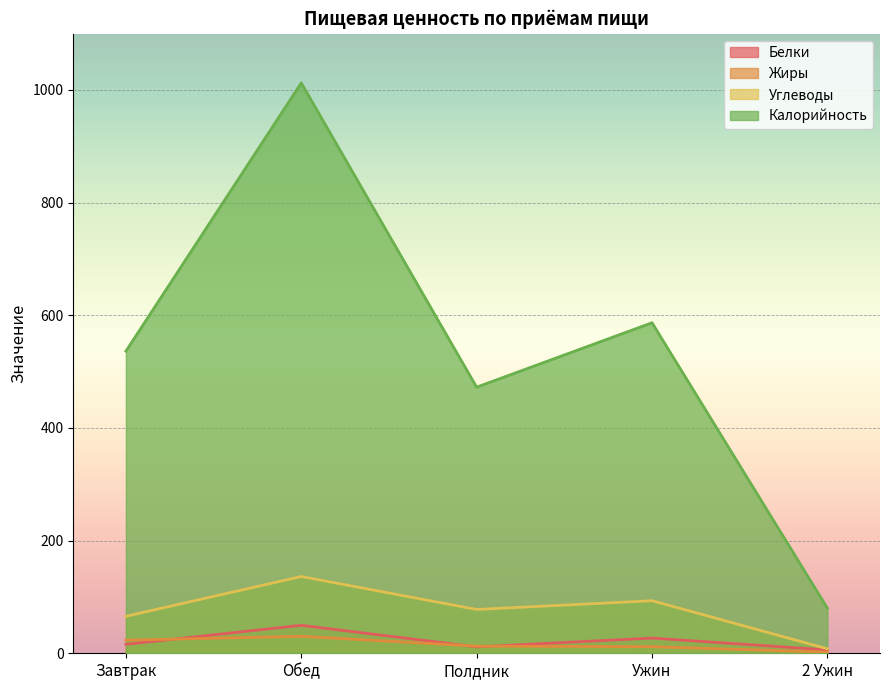

Where is Калорийность nearest to the value 546?

Завтрак